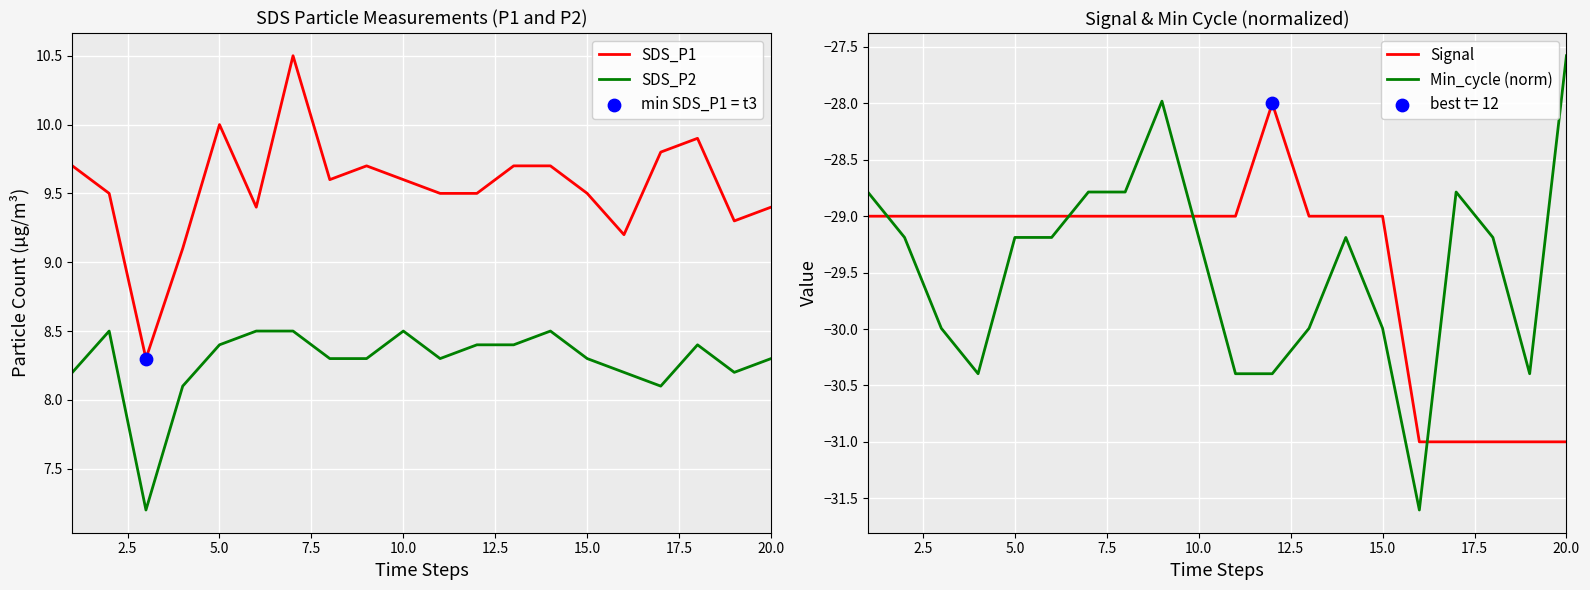

Which series contains the highest Y value?

SDS_P1